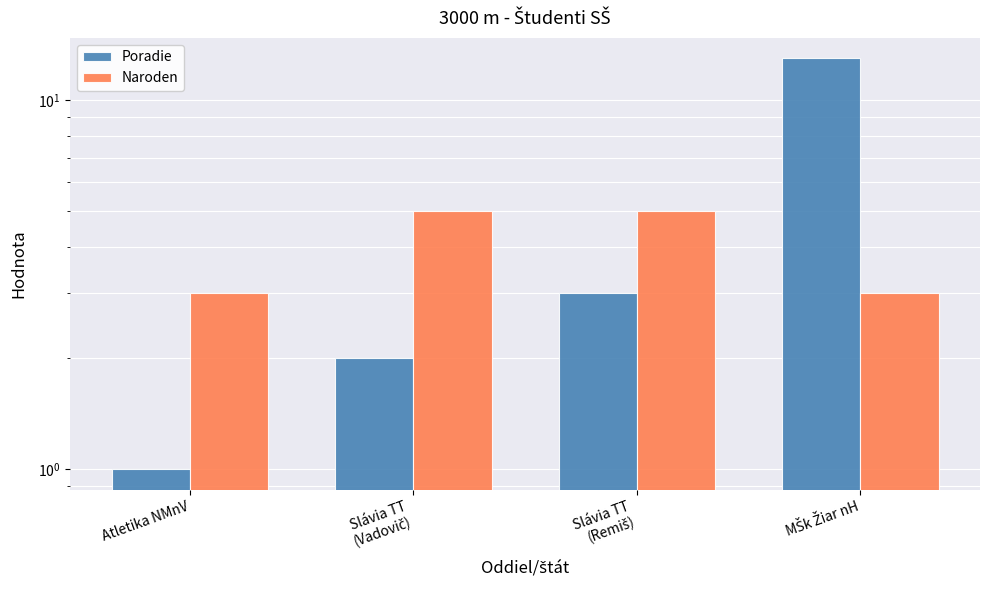

Reading left to right, list all the values displayed in this chart.

Poradie: Atletika NMnV=1	Slávia TT
(Vadovič)=2	Slávia TT
(Remiš)=3	MŠk Žiar nH=13
Naroden: Atletika NMnV=3	Slávia TT
(Vadovič)=5	Slávia TT
(Remiš)=5	MŠk Žiar nH=3